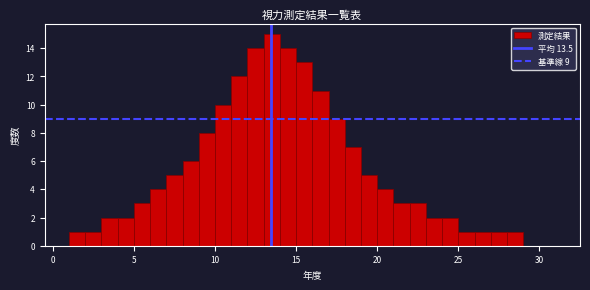

Read against the x-axis, roughly where is the centre of the tallest bar?

13.5